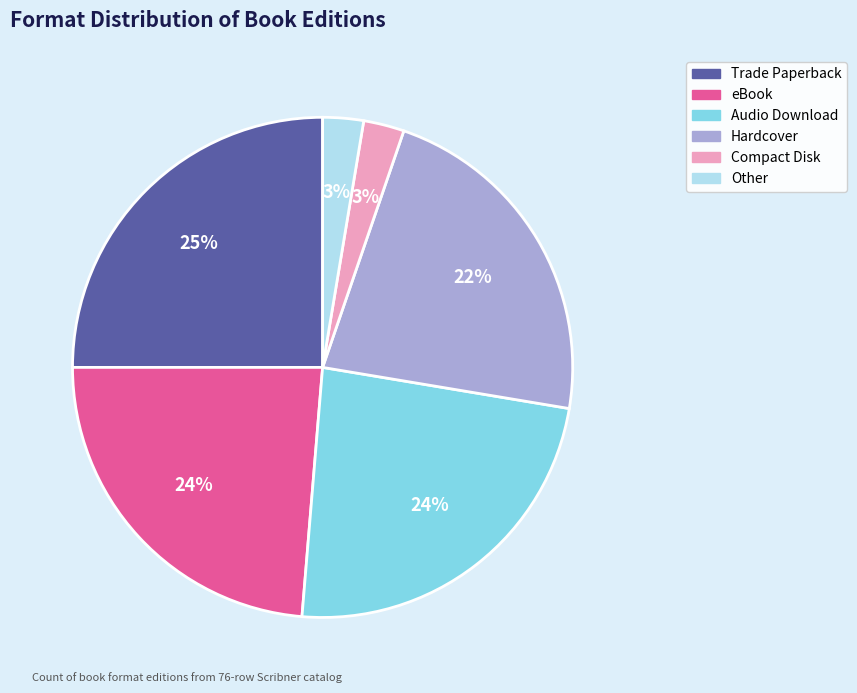

Which category has the biggest portion of the pie?

Trade Paperback